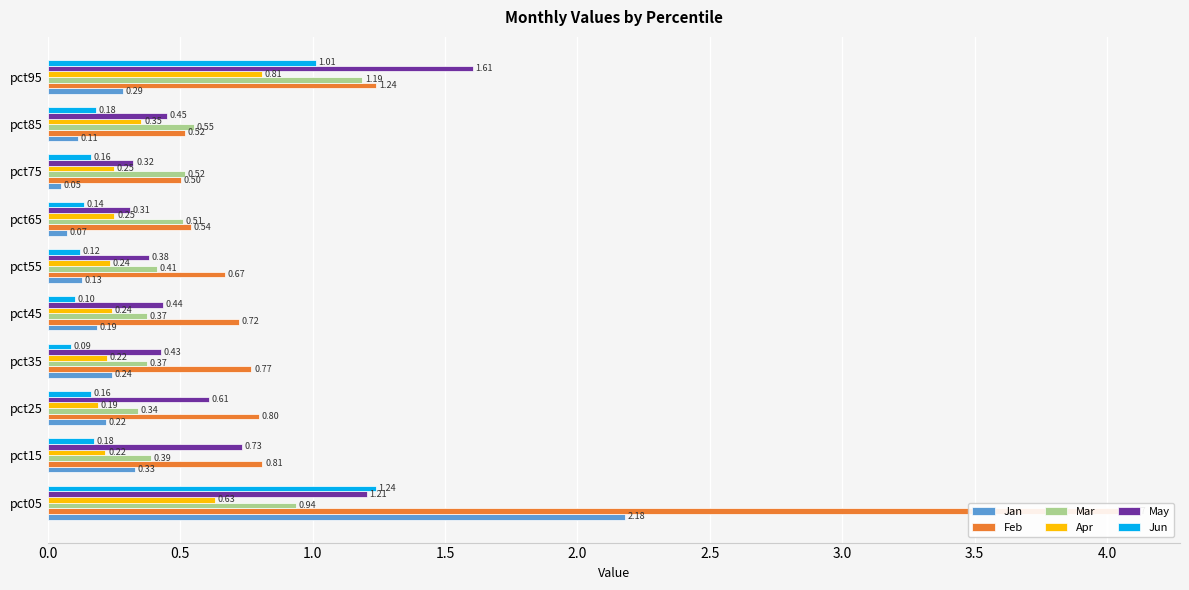

Is it true that May equals 0.7 at pct15?

True